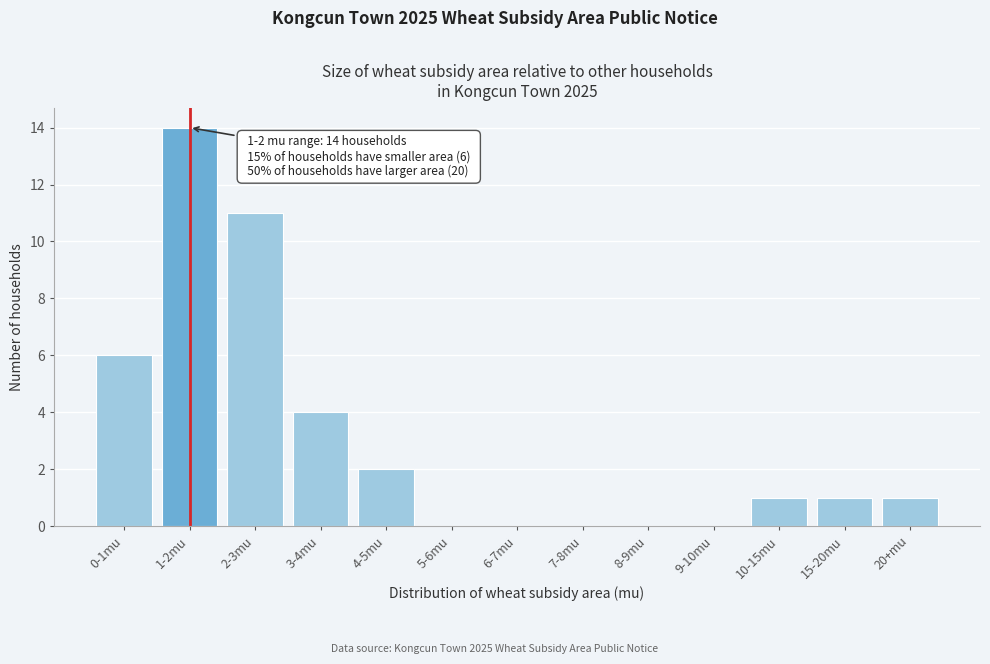

Reading left to right, extract all data points from this chart.

0-1mu=6	1-2mu=14	2-3mu=11	3-4mu=4	4-5mu=2	5-6mu=0	6-7mu=0	7-8mu=0	8-9mu=0	9-10mu=0	10-15mu=1	15-20mu=1	20+mu=1